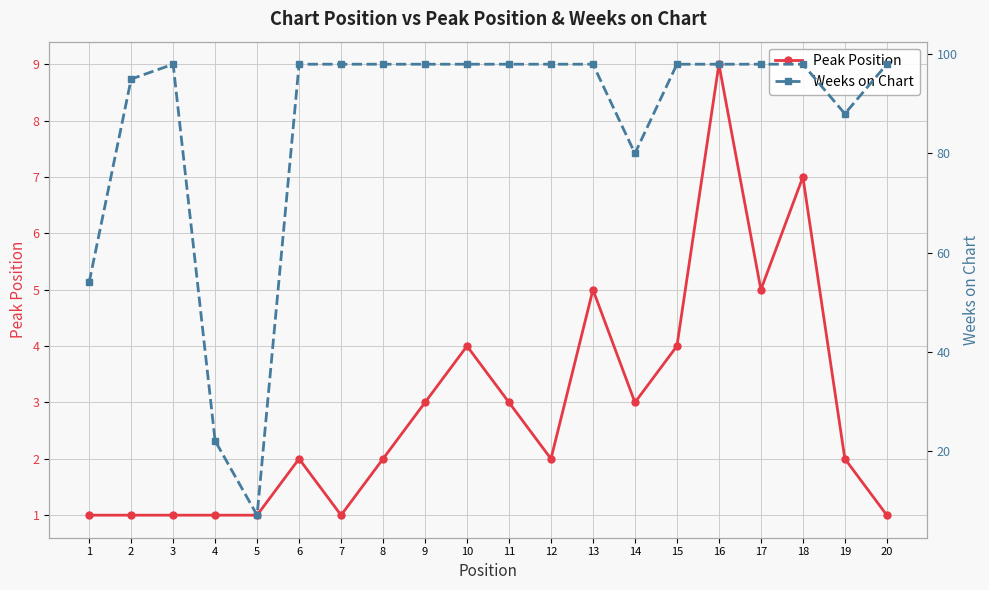

True or false: Peak Position has a value of 3 at 15.

False